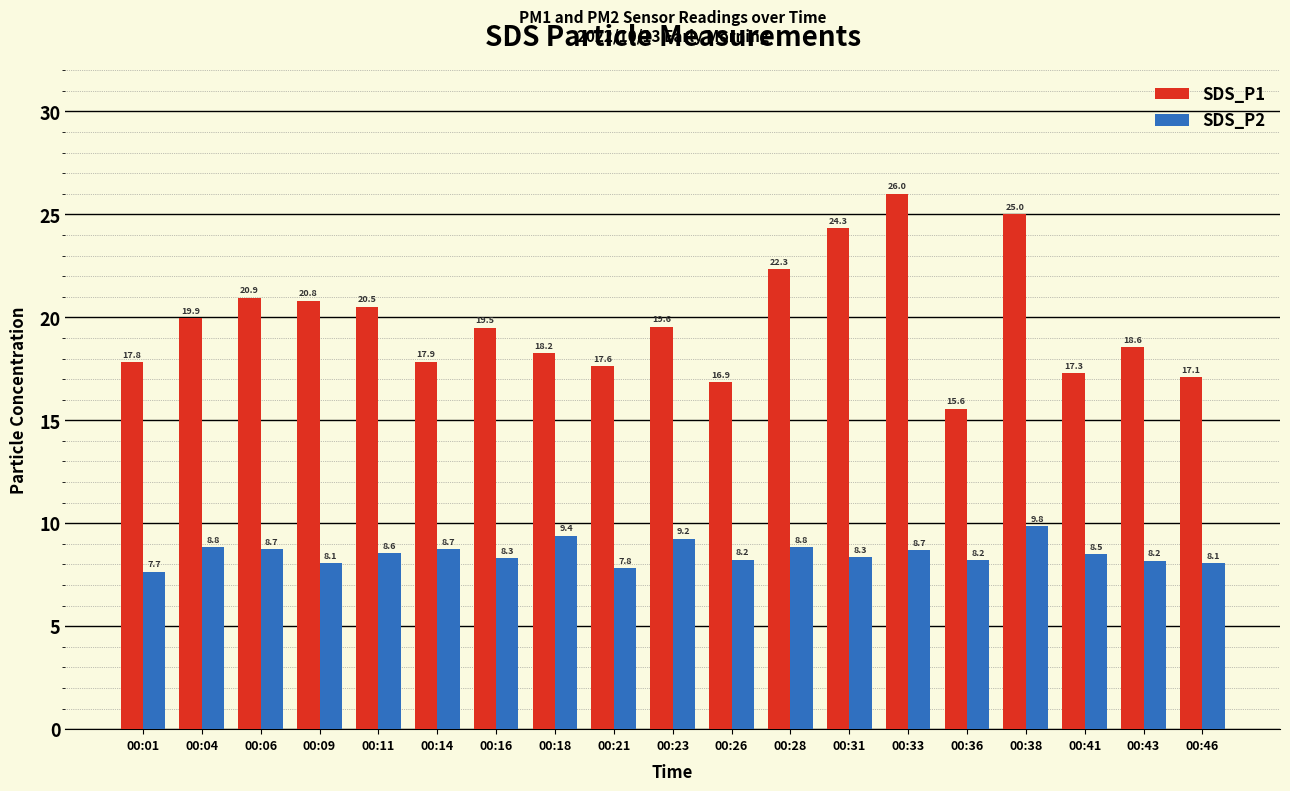

What is the value of the SDS_P1 bar at the 11th from the left?

16.9